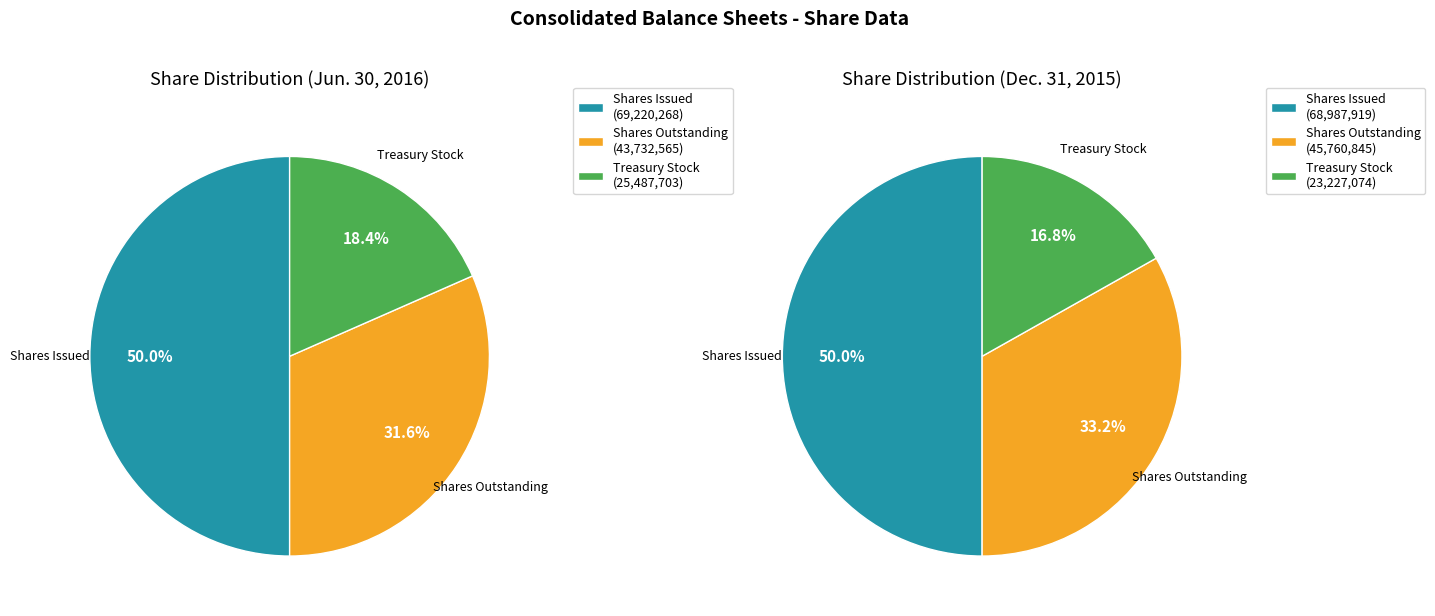

What percentage is NOT represented by Treasury stock, shares?

81.6%